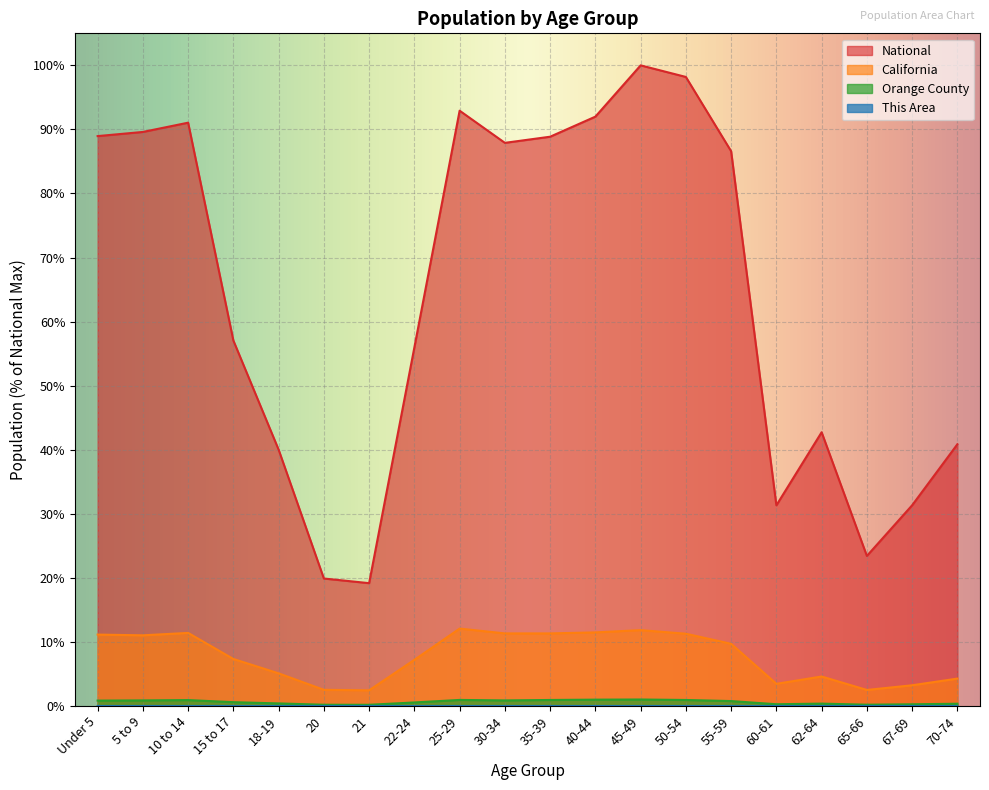

What is the difference between the California values at 21 and 25-29?

9.6